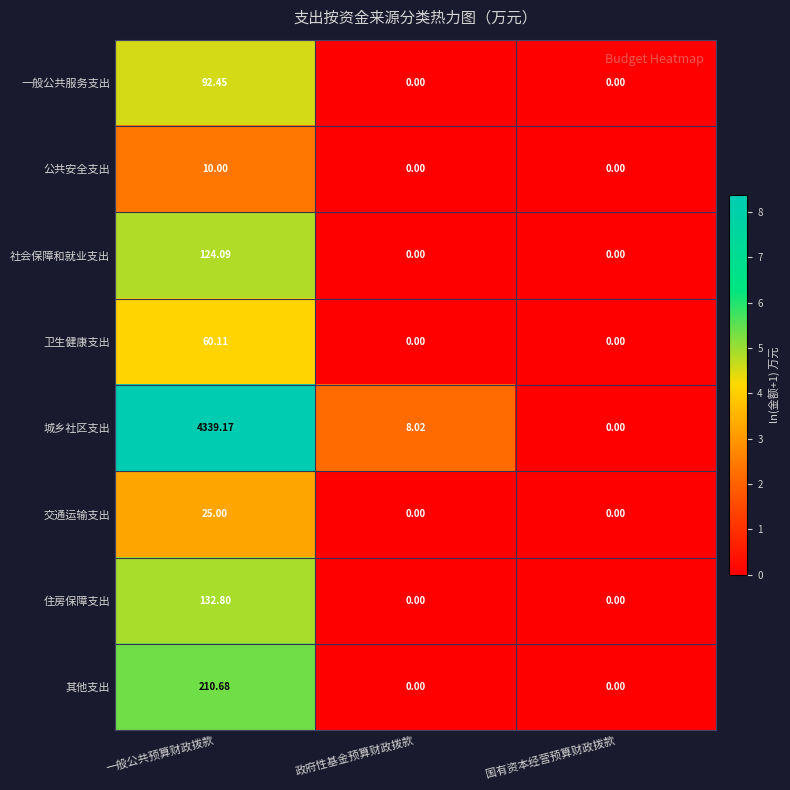

Which series has the largest total across all categories?

城乡社区支出